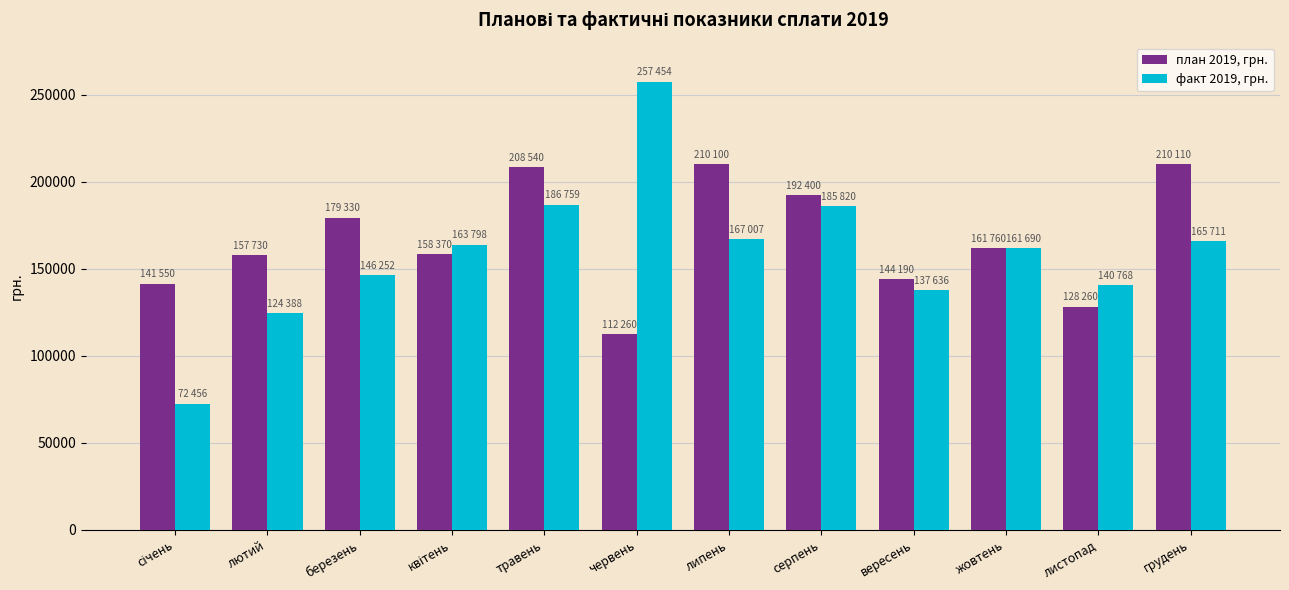

At which label does план 2019, грн. first exceed 161760?

березень